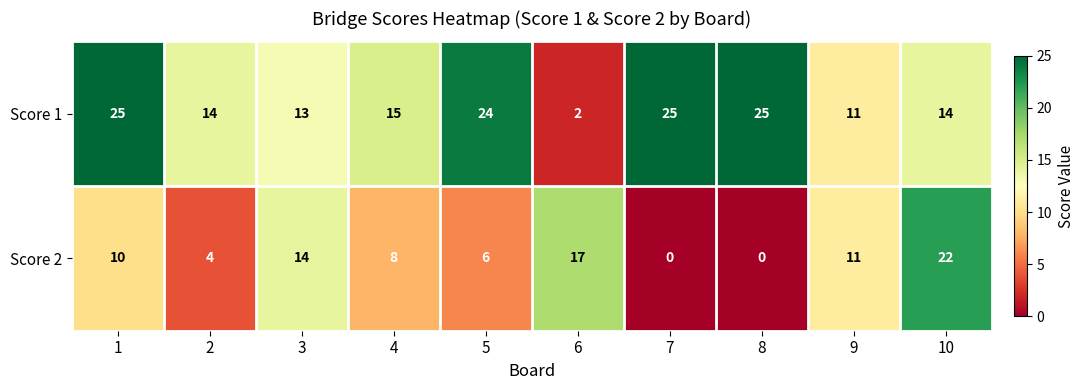

What is the sum of all Score 1 values?

168